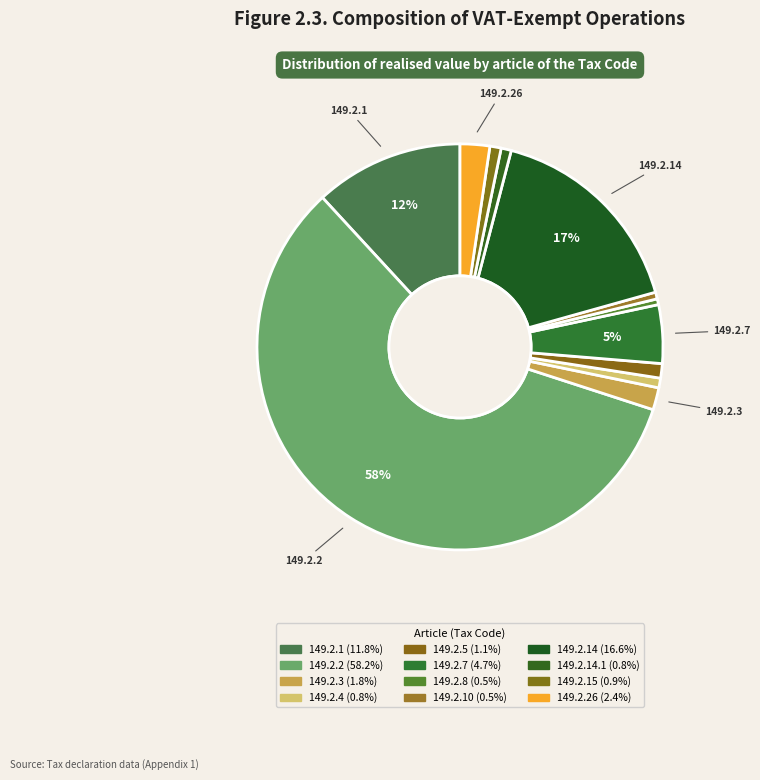

Which slice is the smallest?

149.2.8